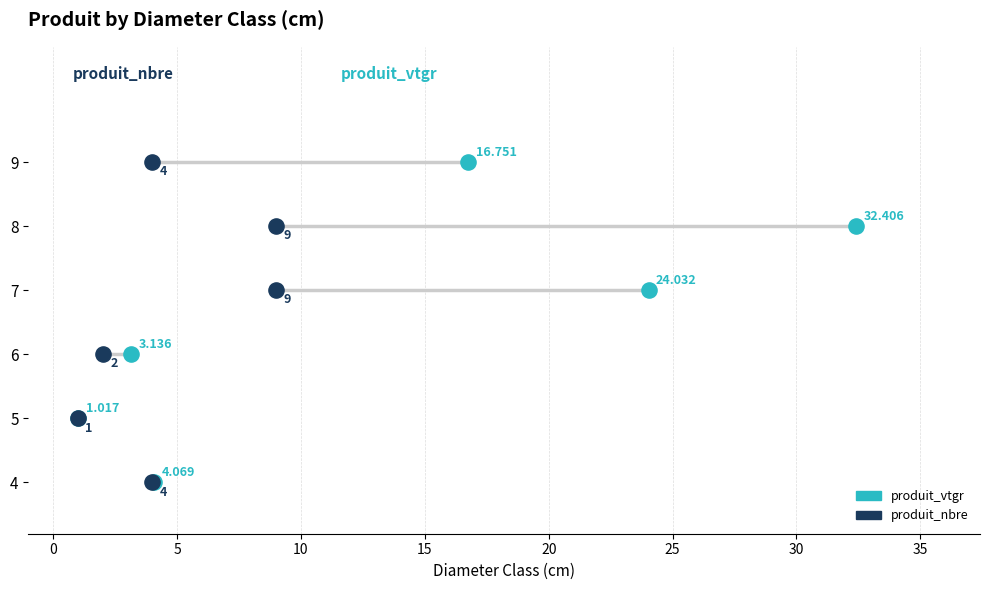

Which series reaches the minimum Y coordinate?

produit_vtgr